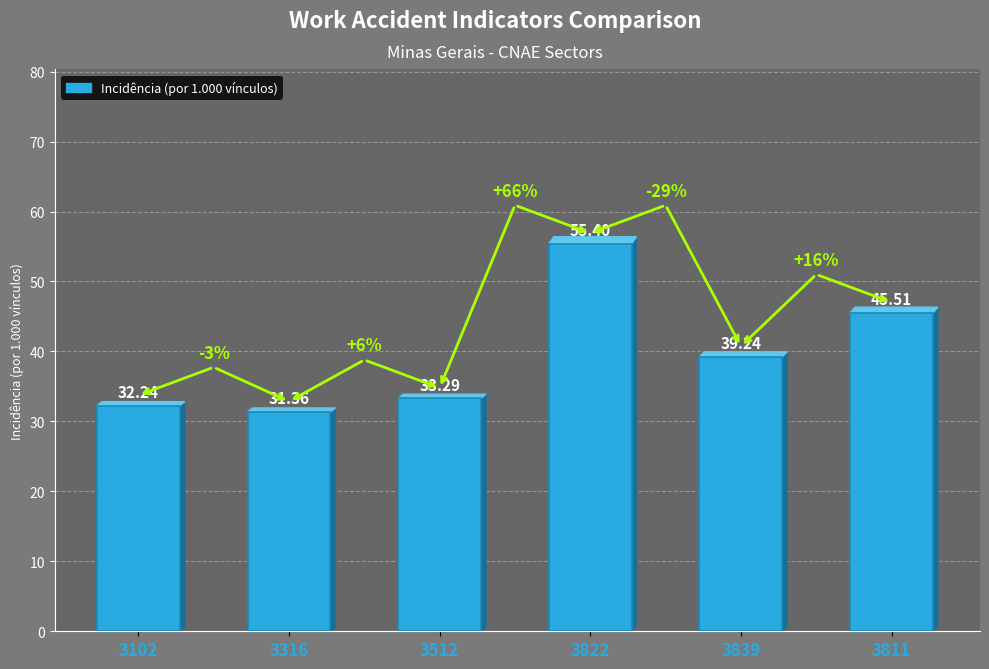

Are the bars horizontal?

No